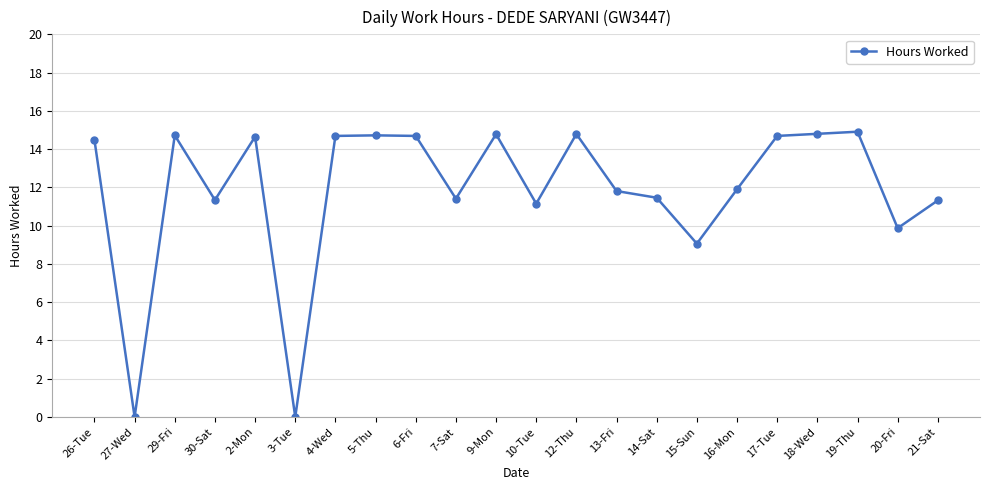

How many data points are less than 14?

11